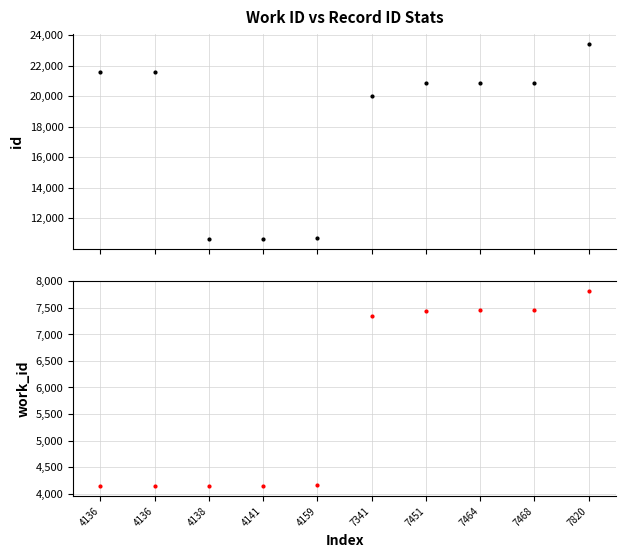

Read the id value at 7451, to the nearest 100.

20900